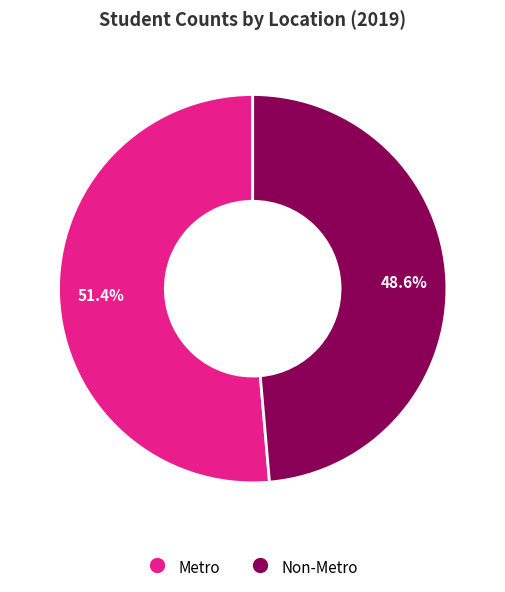

The Non-Metro slice represents 49% of the pie. True or false?

True